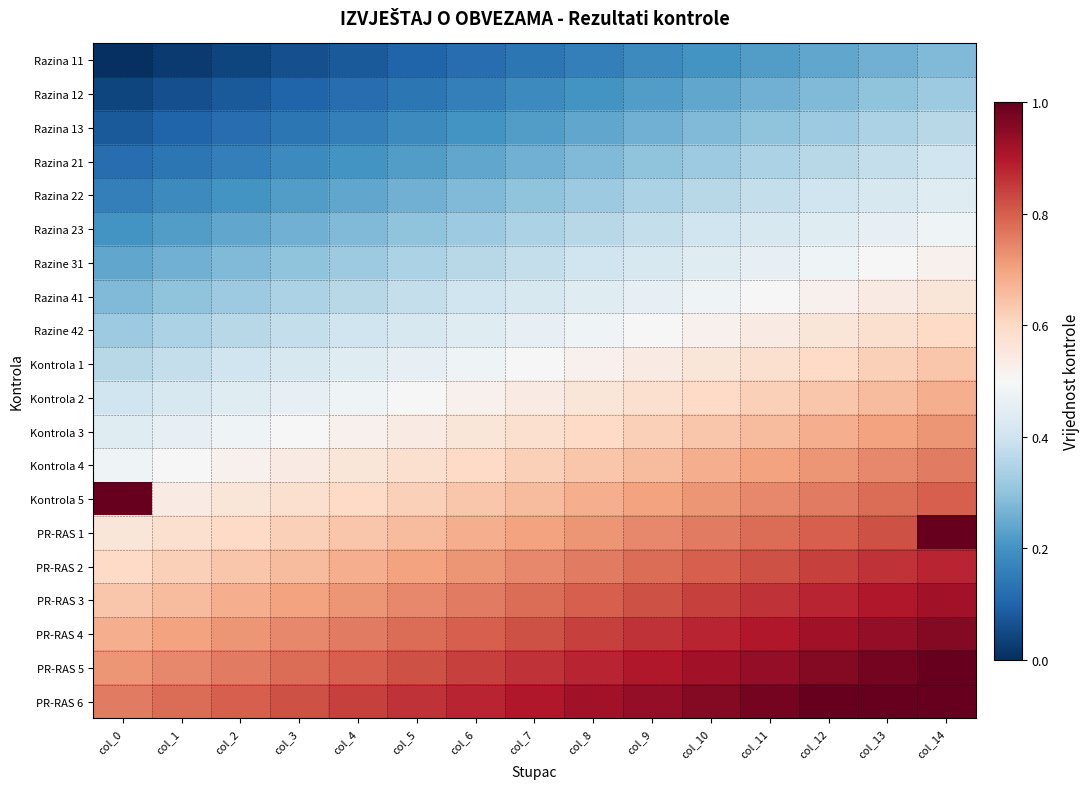

How many series are shown in this chart?

20